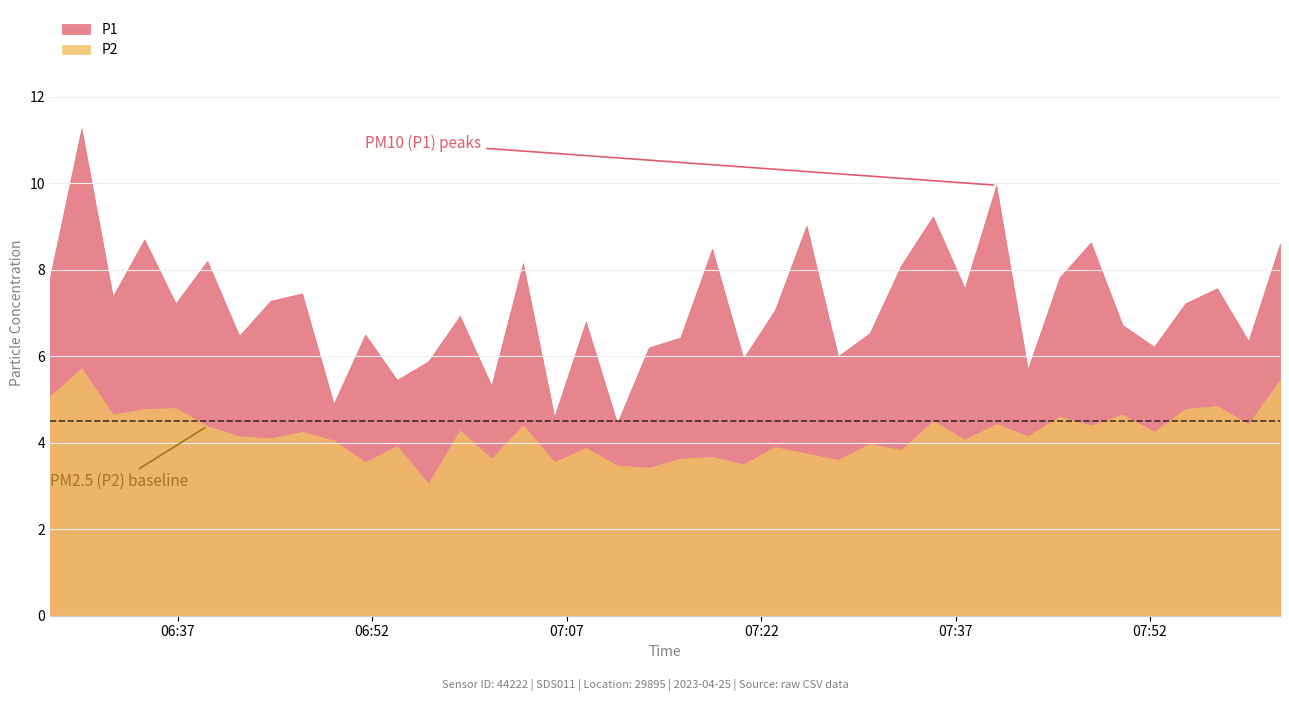

What is the difference between the maximum and second lowest values in the P2 series?

2.3